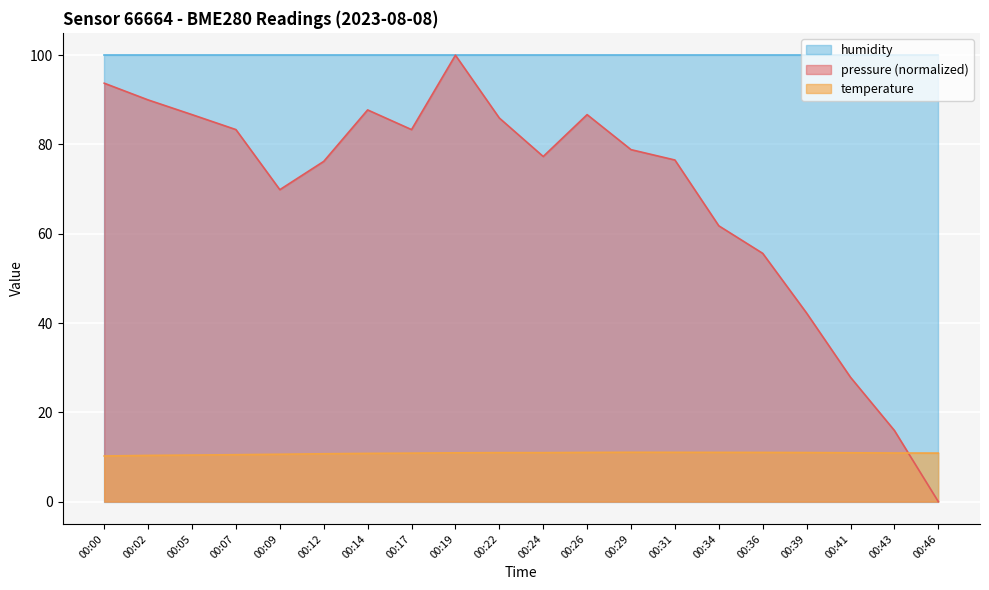

Which has a higher value, 00:00 or 00:34?

00:00